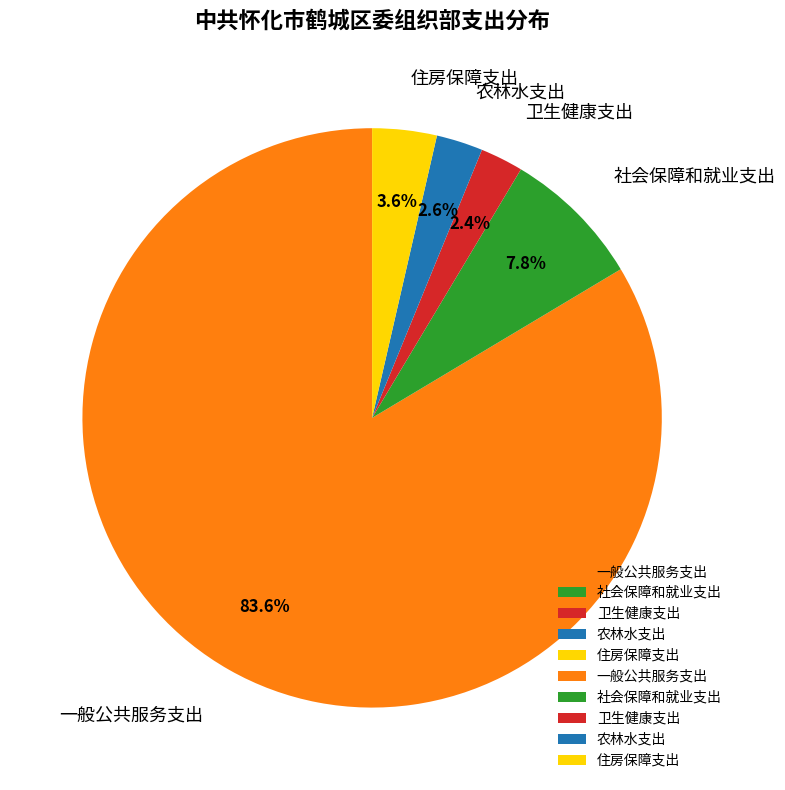

To the nearest percent, what percentage of the pie is 住房保障支出?

4%